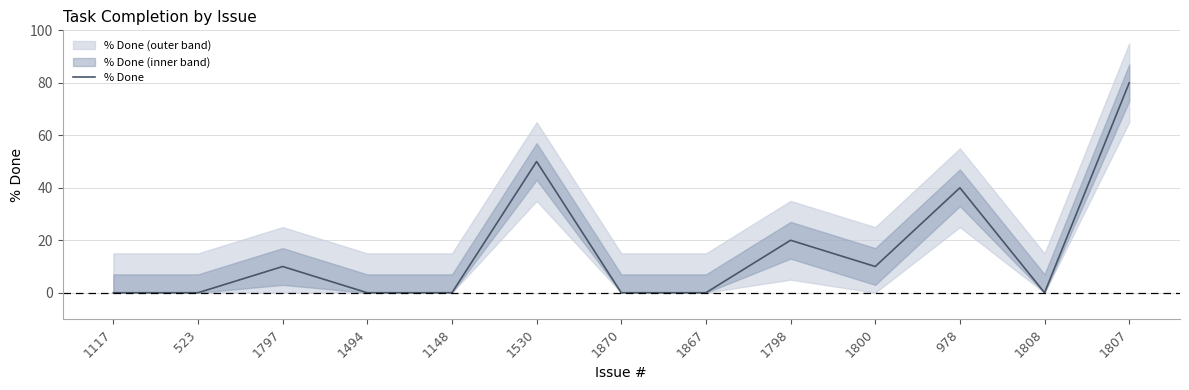

Reading right to left, transcribe all the data shown in this chart.

80	0	40	10	20	0	0	50	0	0	10	0	0